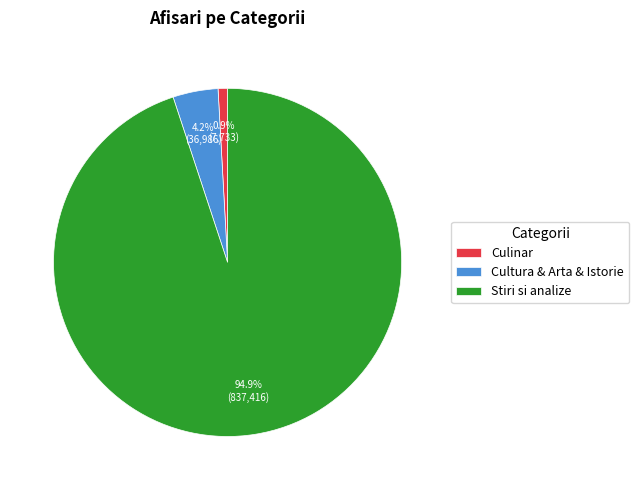

Rank the categories by value from highest to lowest.

Stiri si analize, Cultura & Arta & Istorie, Culinar